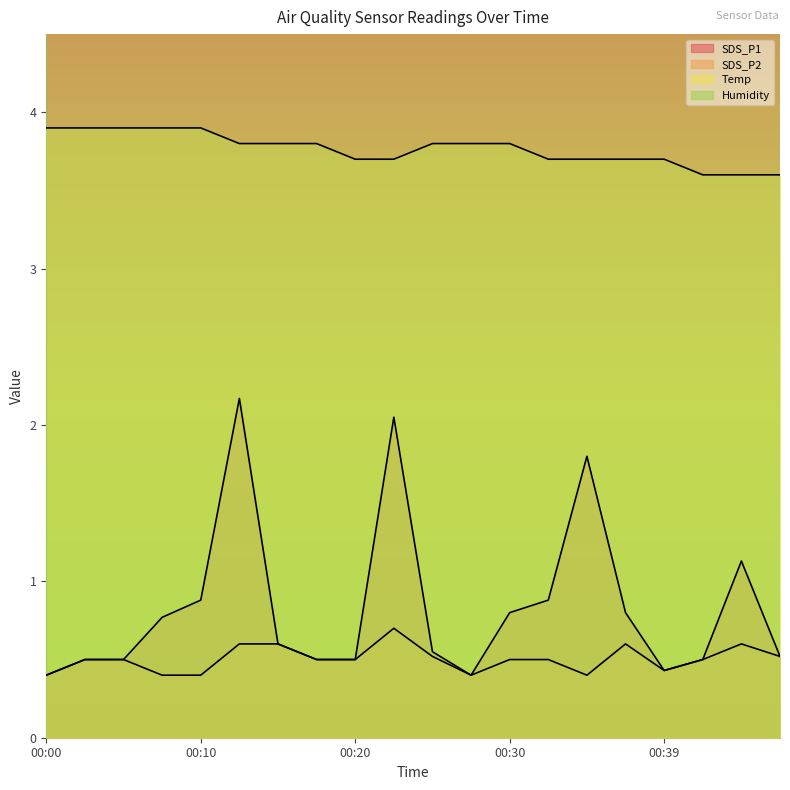

The SDS_P2 series shows 0.2 at 00:13. True or false?

False